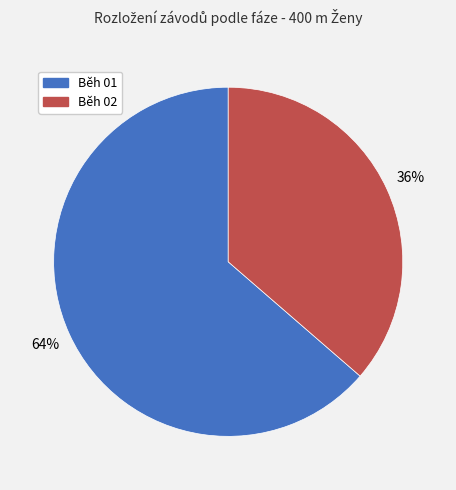

Rank the categories by value from highest to lowest.

Běh 01, Běh 02